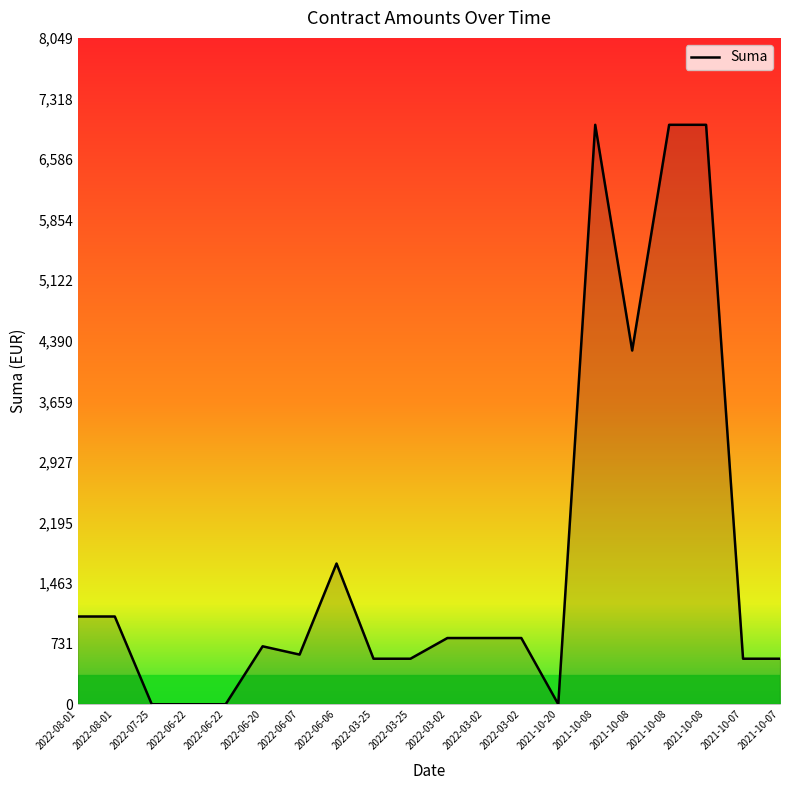

What is the average value?

1750